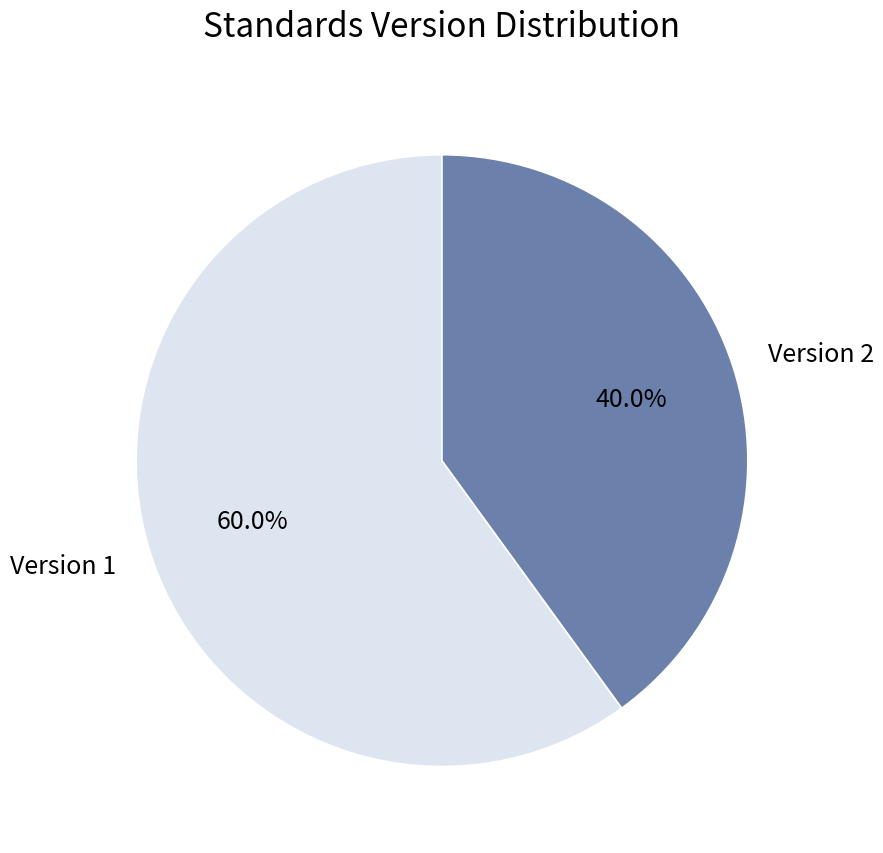

Which category has the biggest portion of the pie?

Version 1